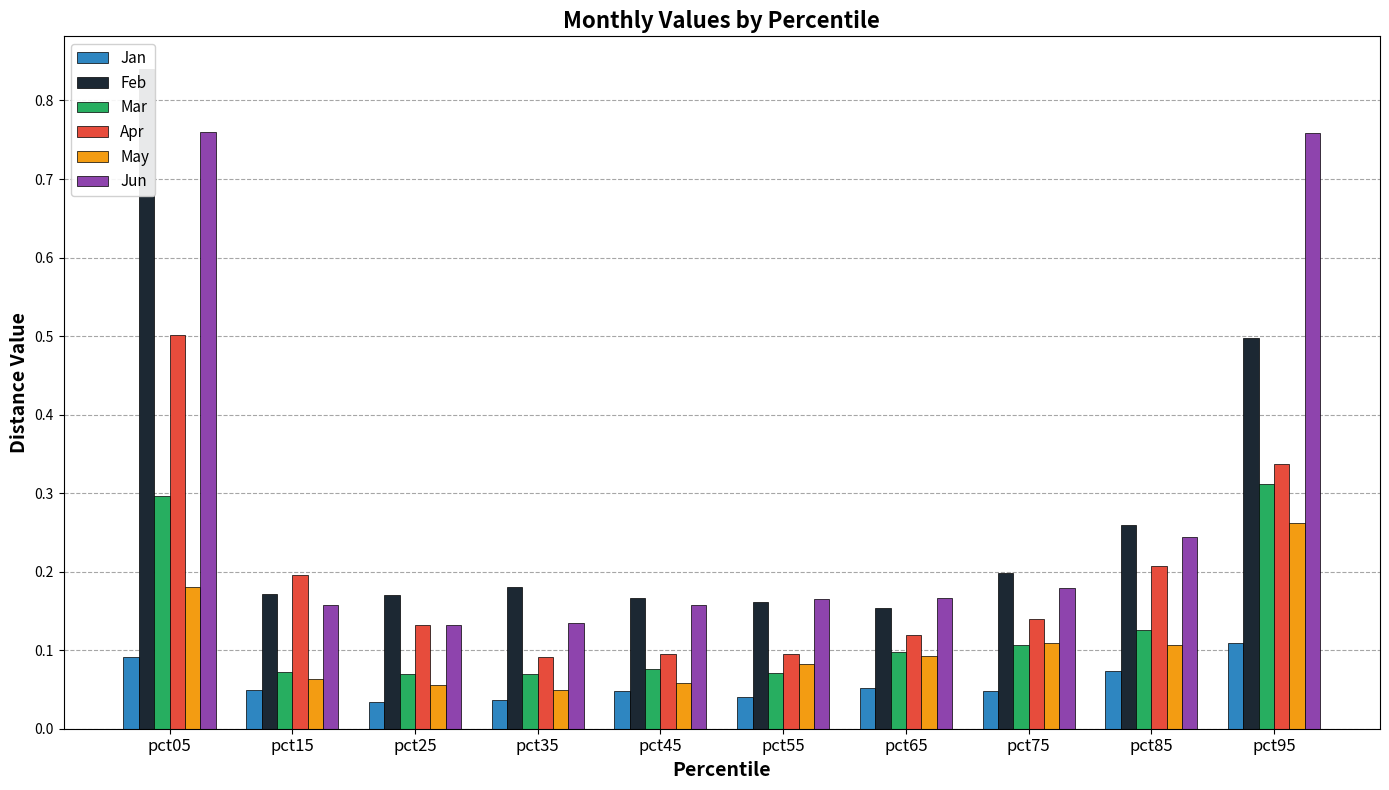

What is the sum of the Jan values at pct55 and pct25?

0.1